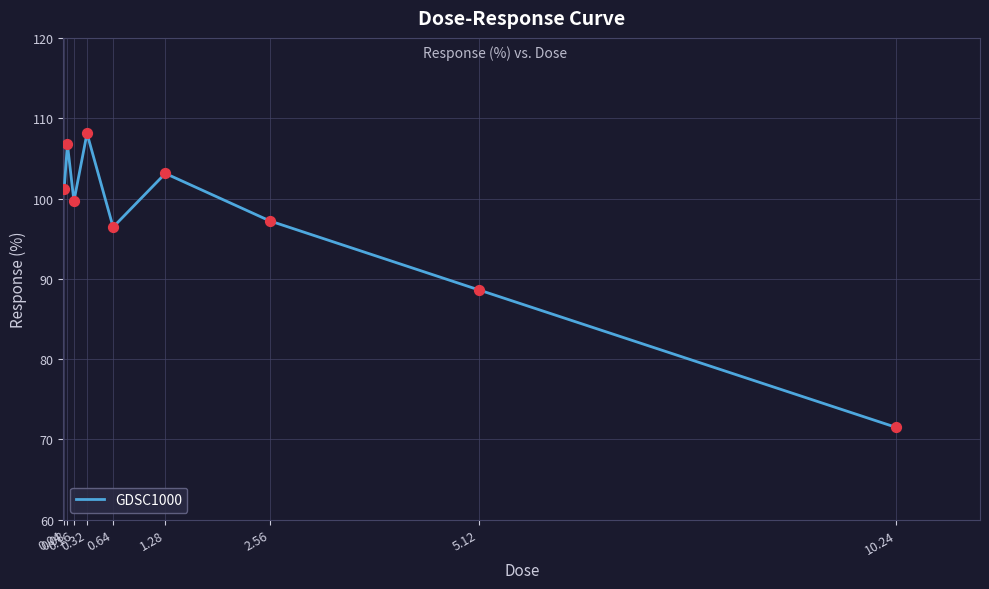

Between 0.08 and 0.16, which is larger?

0.08